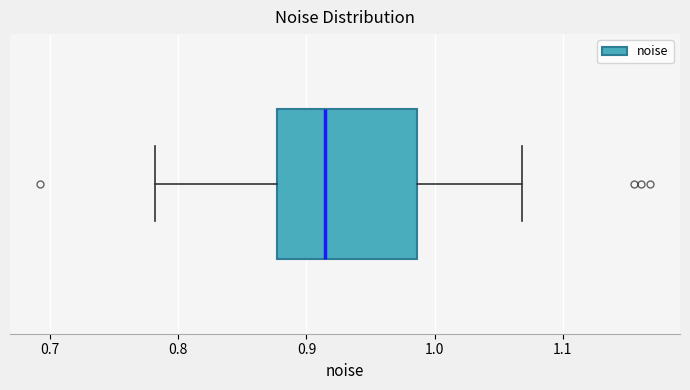

Where does the right whisker of the box end on the x-axis? The values are not printed on the chart, so give them approximately, as read against the axis.

1.07